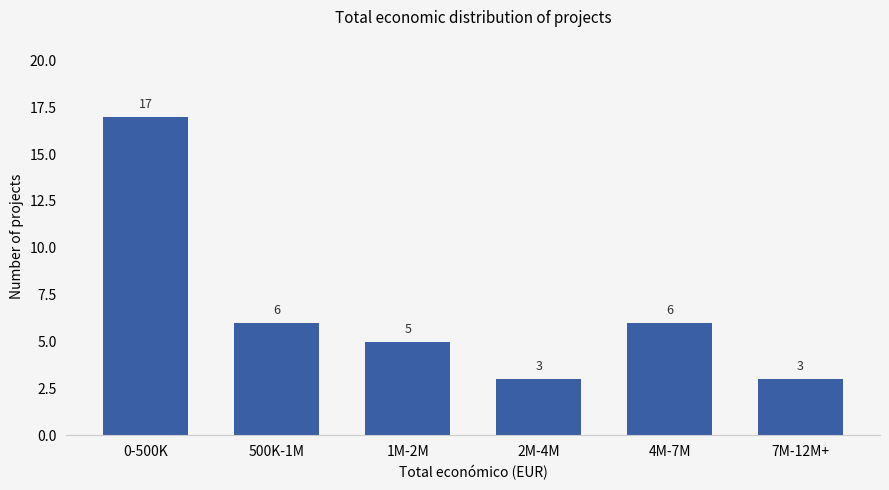

Reading left to right, what are all the values shown in this chart?

0-500K=17	500K-1M=6	1M-2M=5	2M-4M=3	4M-7M=6	7M-12M+=3